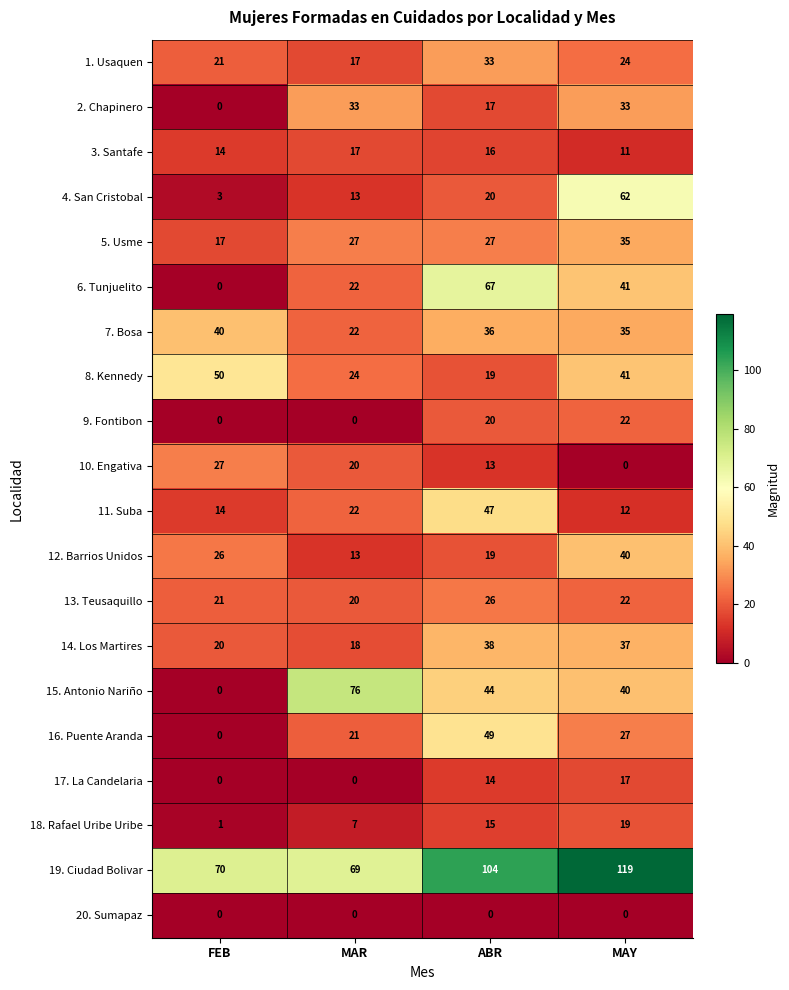

What is the difference between the 4. San Cristobal values at FEB and MAR?

10